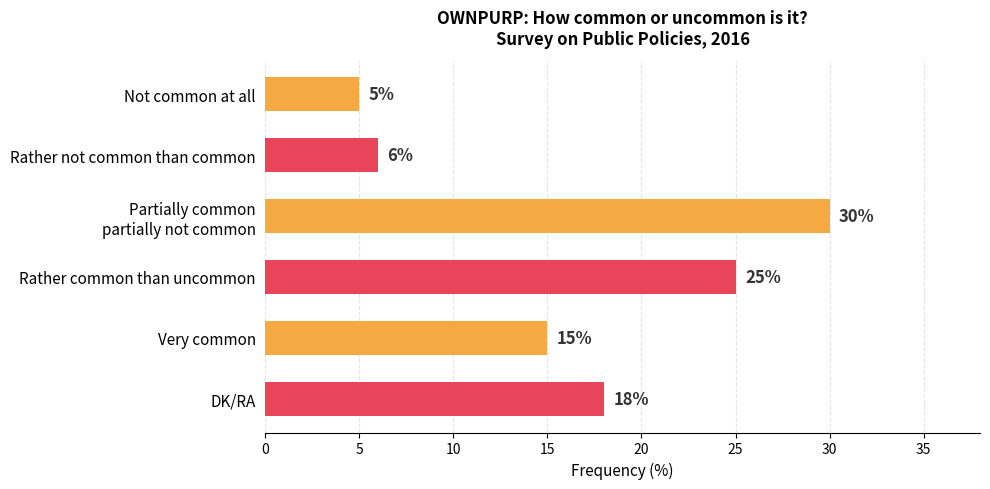

Where is the data nearest to the value 17?

DK/RA